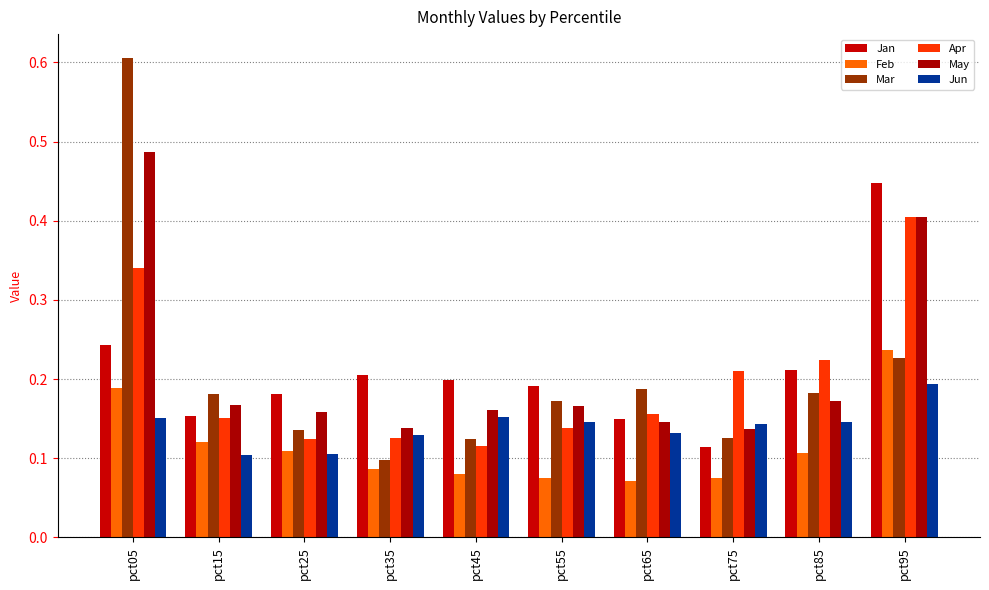

What is the difference between the second highest and second lowest values in the Mar series?

0.1